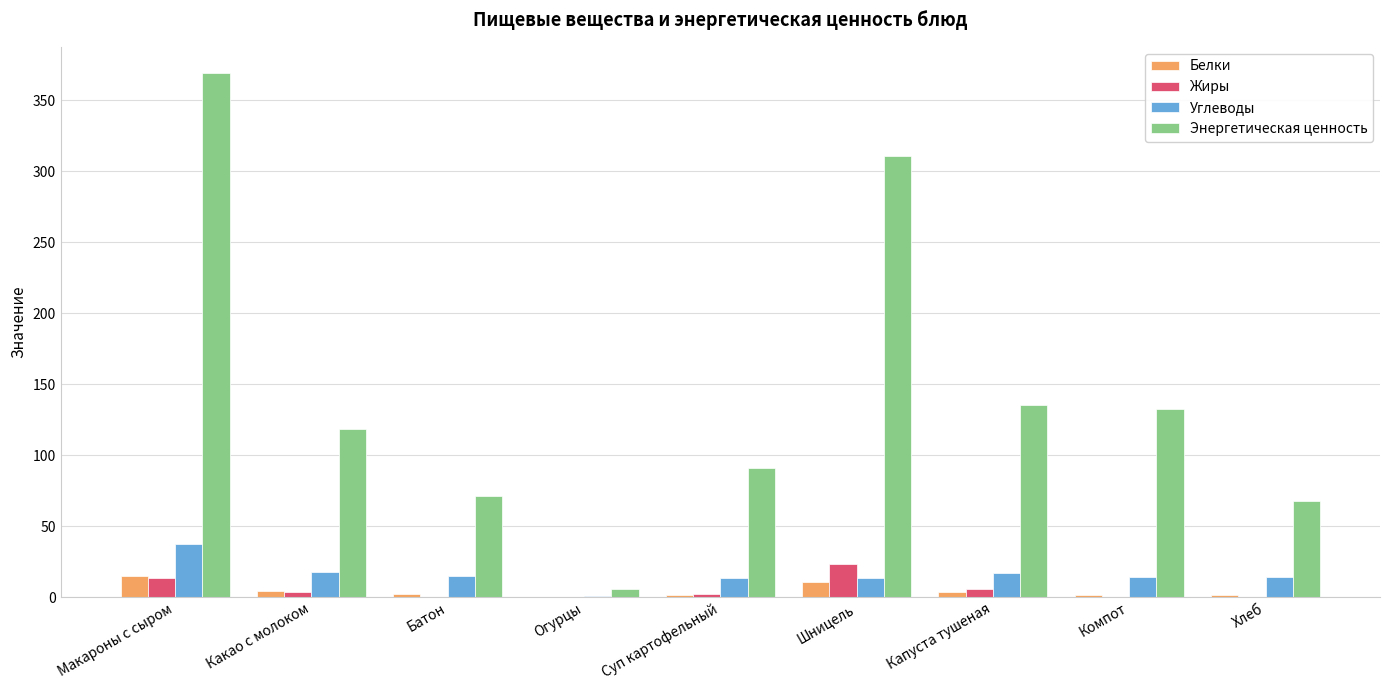

The value of Углеводы at Какао с молоком is 17.6. True or false?

True